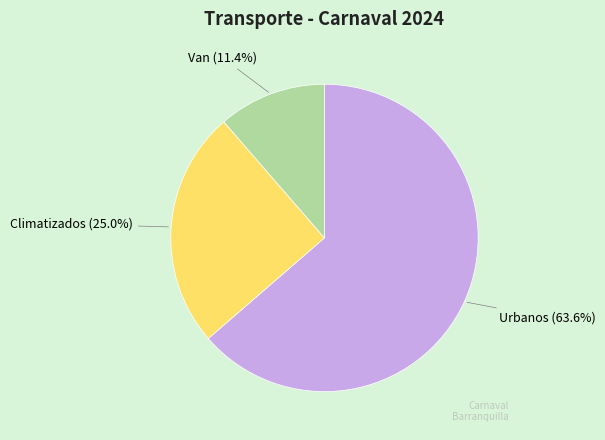

Which slice is the largest?

Urbanos